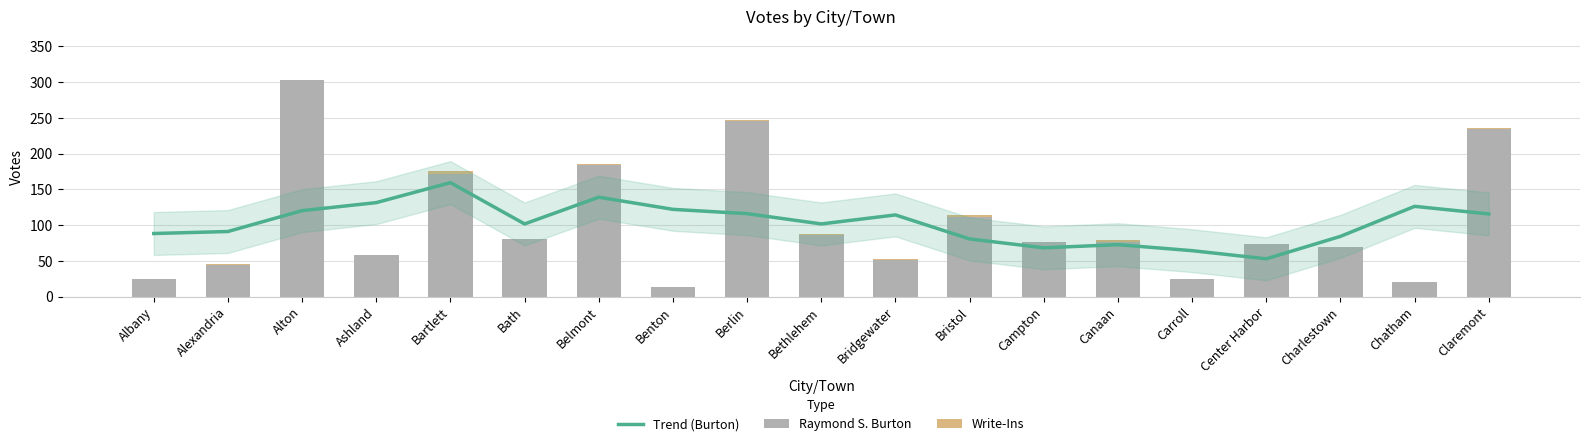

Which has a higher value, Alexandria or Bath?

Bath